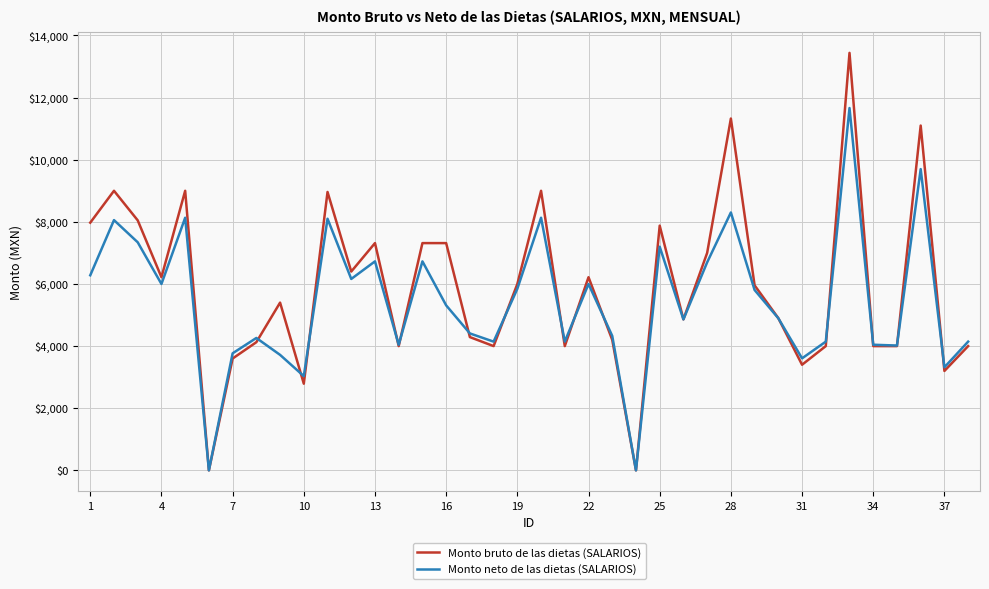

What are all the series names shown in the legend?

Monto bruto de las dietas (SALARIOS), Monto neto de las dietas (SALARIOS)